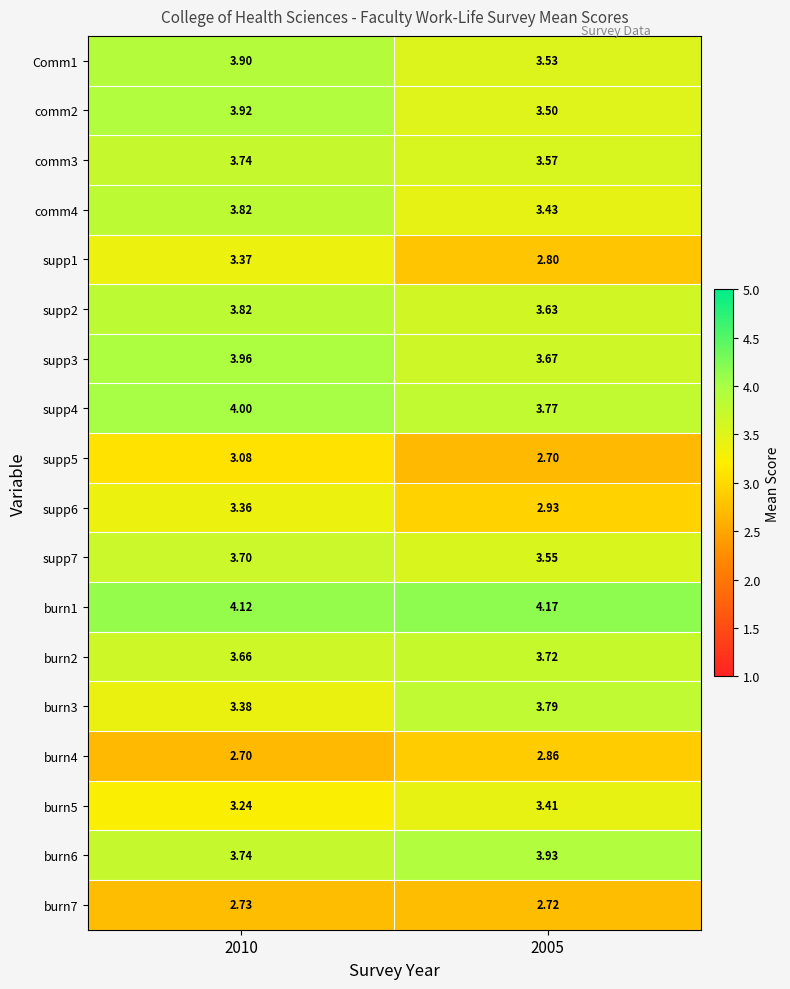

What is the minimum value shown in the chart?

2.7